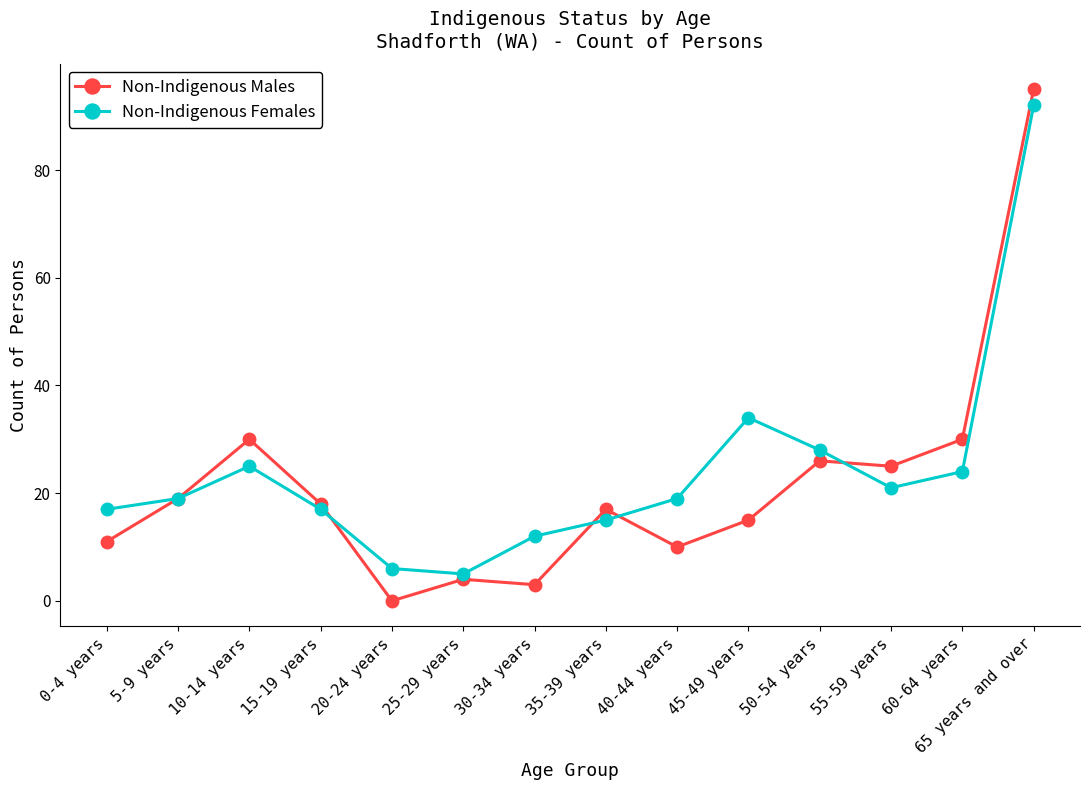

Rank the series by their maximum value, from lowest to highest.

Non-Indigenous Females, Non-Indigenous Males